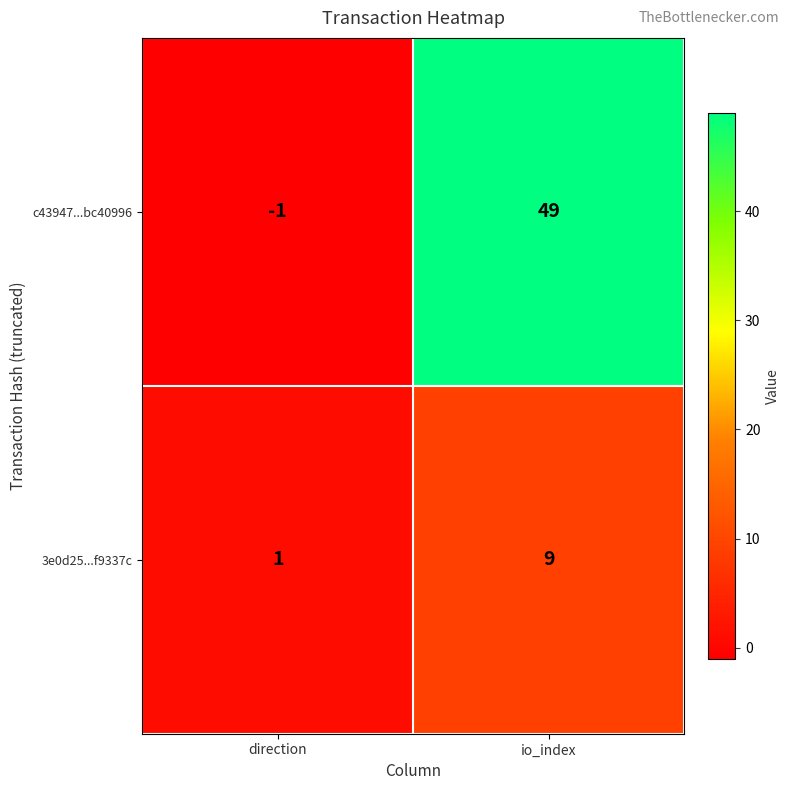

What is the total value across all series at io_index?

58